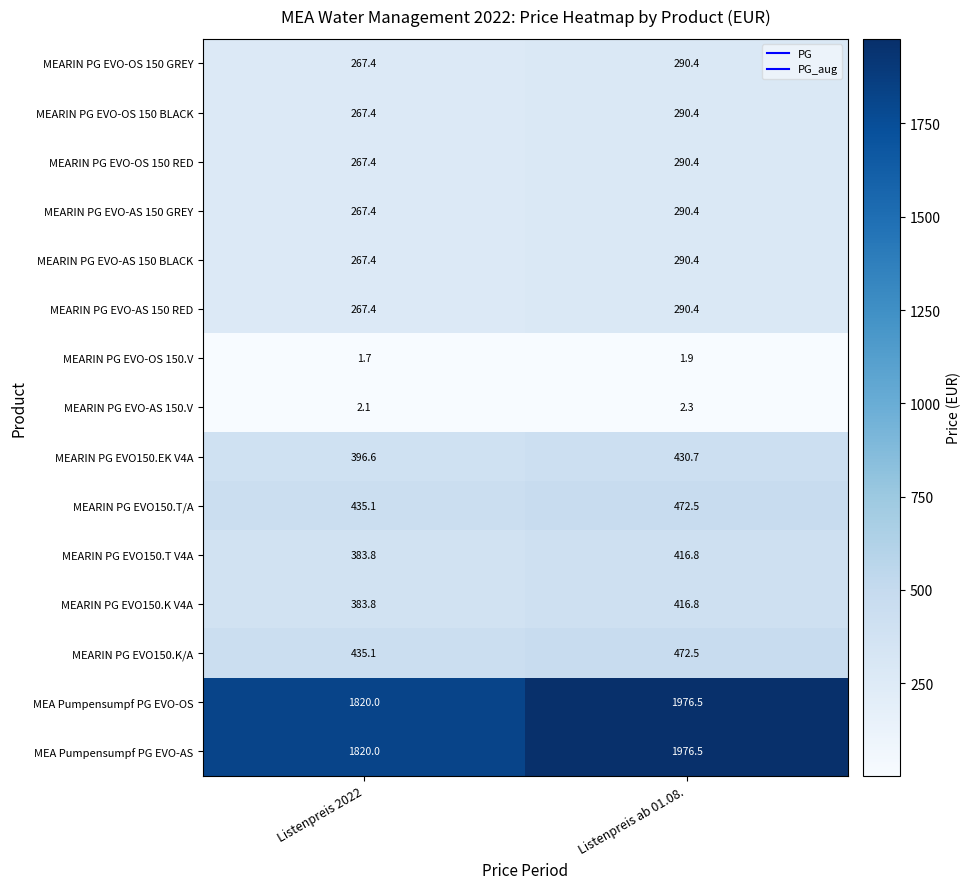

Reading left to right, what are all the values shown in this chart?

MEARIN PG EVO-OS 150 GREY: 267.4	290.4
MEARIN PG EVO-OS 150 BLACK: 267.4	290.4
MEARIN PG EVO-OS 150 RED: 267.4	290.4
MEARIN PG EVO-AS 150 GREY: 267.4	290.4
MEARIN PG EVO-AS 150 BLACK: 267.4	290.4
MEARIN PG EVO-AS 150 RED: 267.4	290.4
MEARIN PG EVO-OS 150.V: 1.7	1.9
MEARIN PG EVO-AS 150.V: 2.1	2.3
MEARIN PG EVO150.EK V4A: 396.6	430.7
MEARIN PG EVO150.T/A: 435.1	472.5
MEARIN PG EVO150.T V4A: 383.8	416.8
MEARIN PG EVO150.K V4A: 383.8	416.8
MEARIN PG EVO150.K/A: 435.1	472.5
MEA Pumpensumpf PG EVO-OS: 1820.0	1976.5
MEA Pumpensumpf PG EVO-AS: 1820.0	1976.5